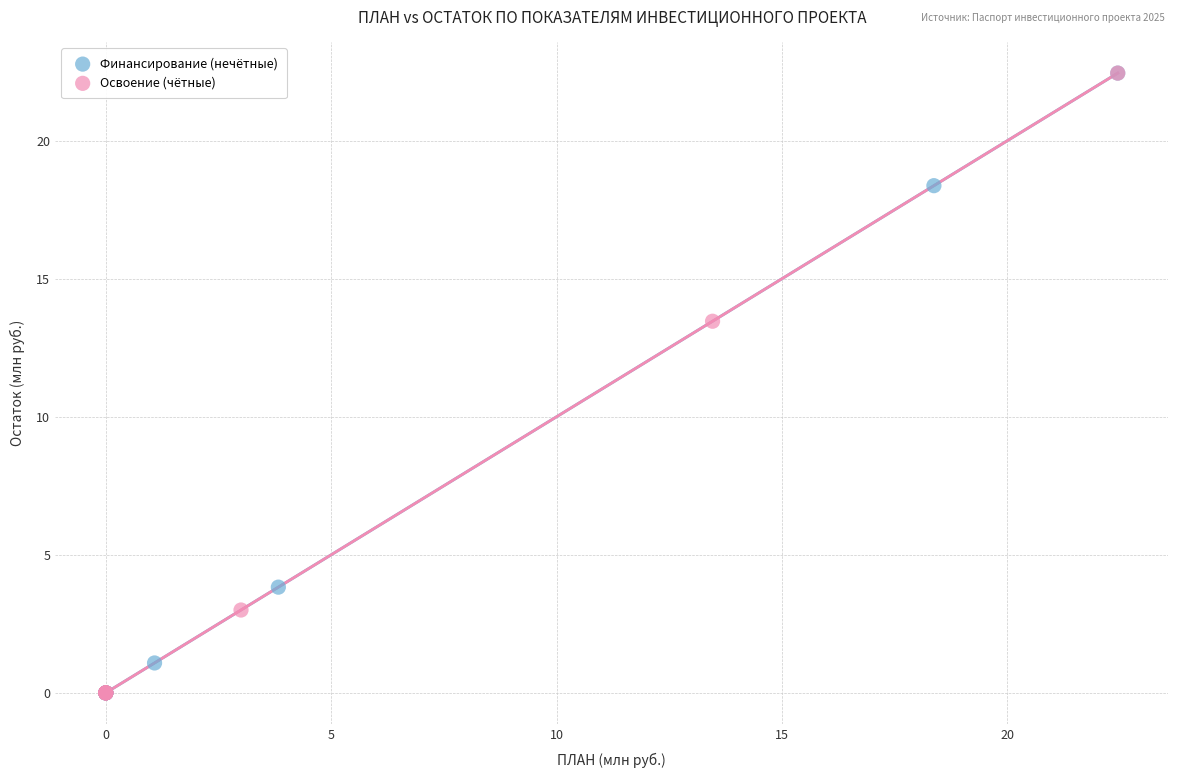

What are all the series names shown in the legend?

Финансирование (нечётные), Освоение (чётные)